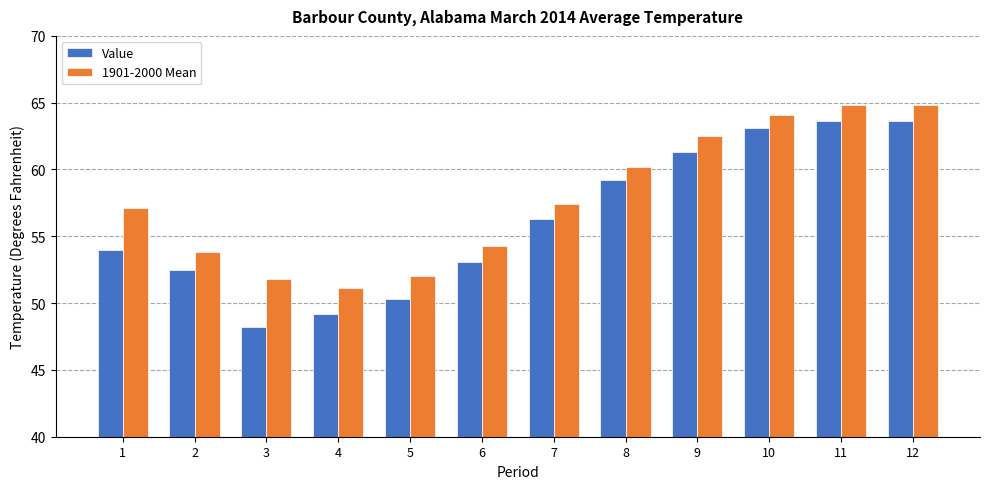

What is the value of the Value bar at the 5th from the left?

50.3